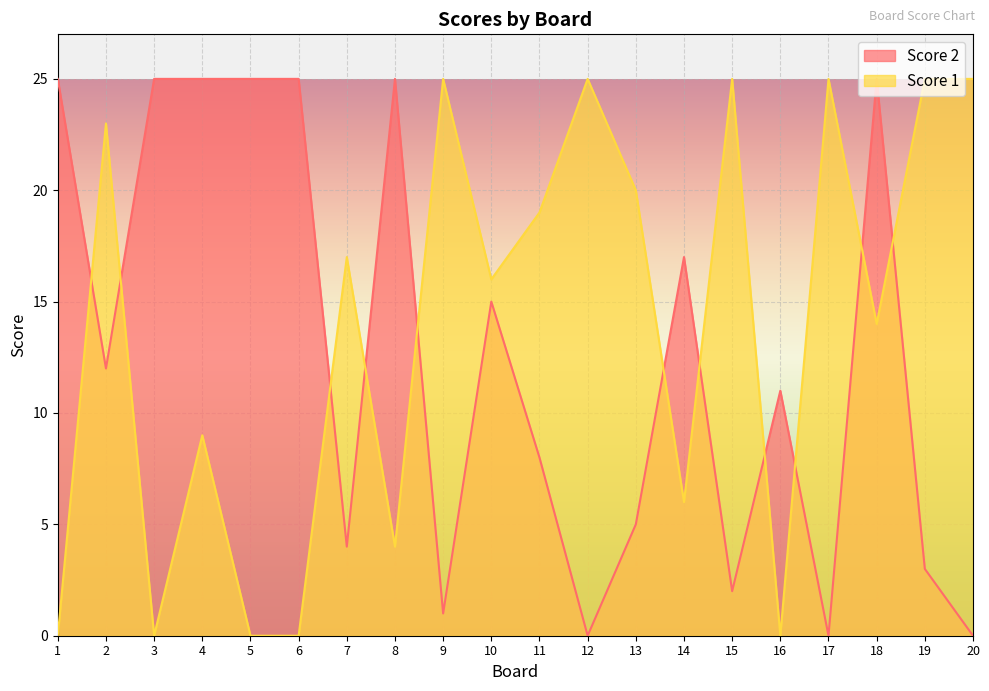

What is the spread (max minus min) of values at 16?

11